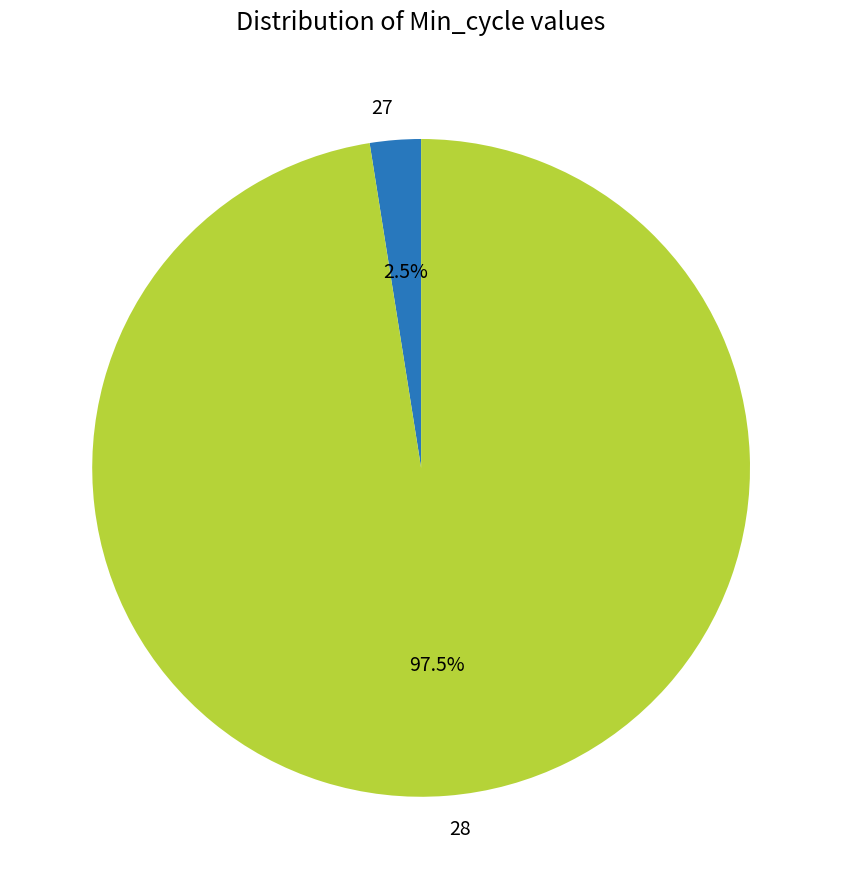

Which has a higher value, 27 or 28?

28